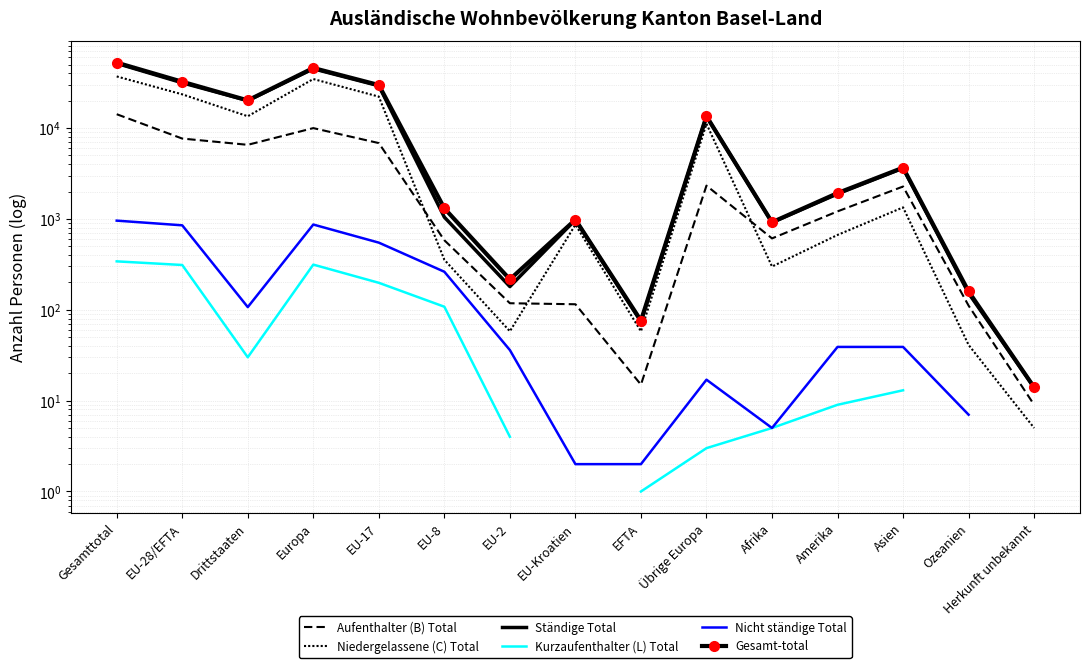

The Ständige Total series shows 81.1 at Ozeanien. True or false?

False